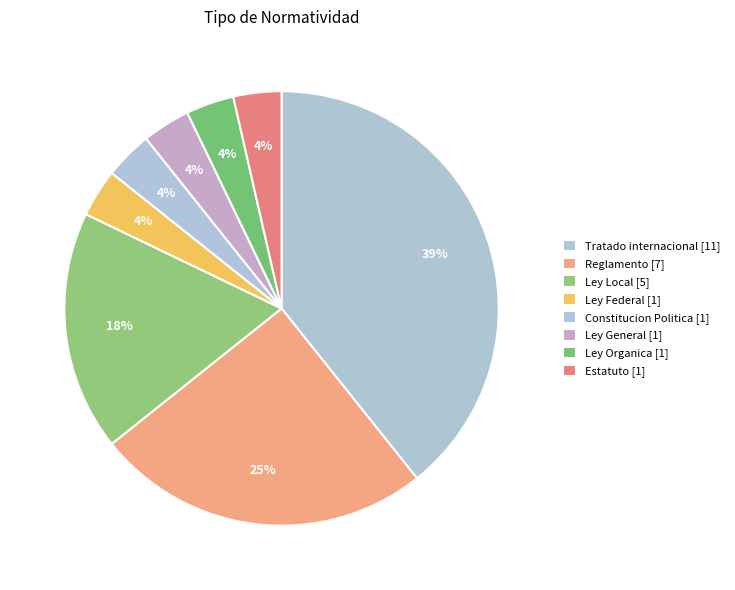

How many slices are in this pie chart?

8